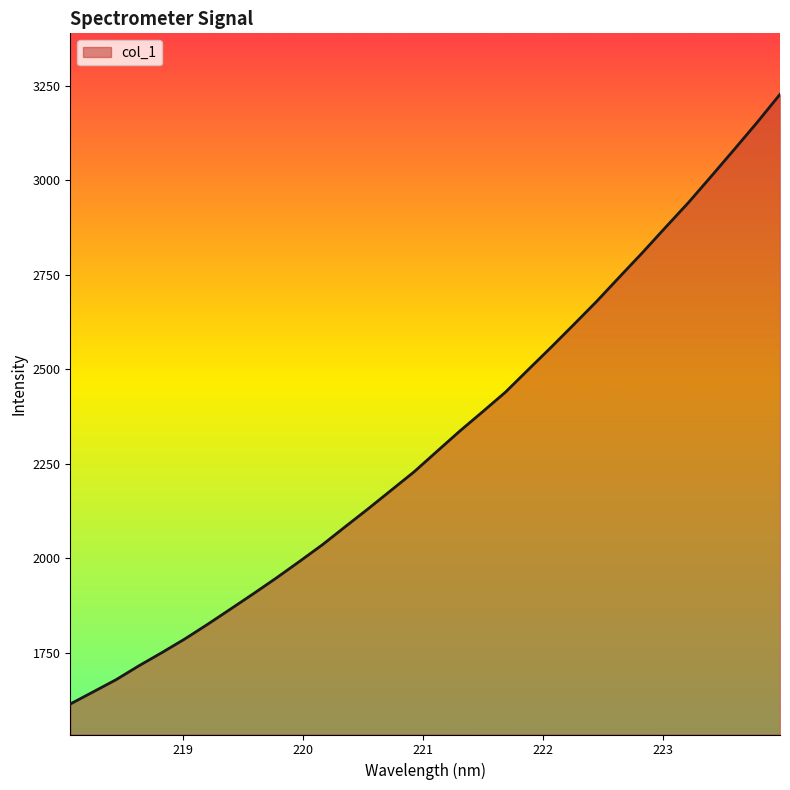

What is the difference between the maximum and minimum values?

1613.4